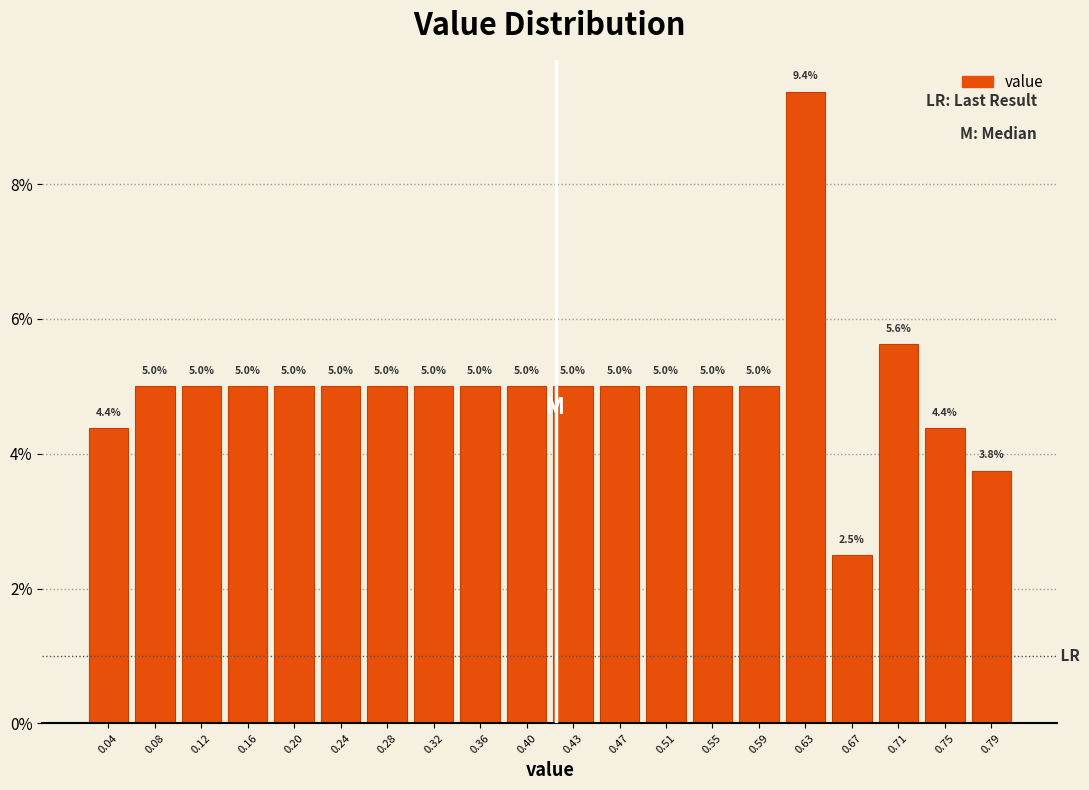

Over which range of the x-axis is the bar tallest?

0.615 to 0.650